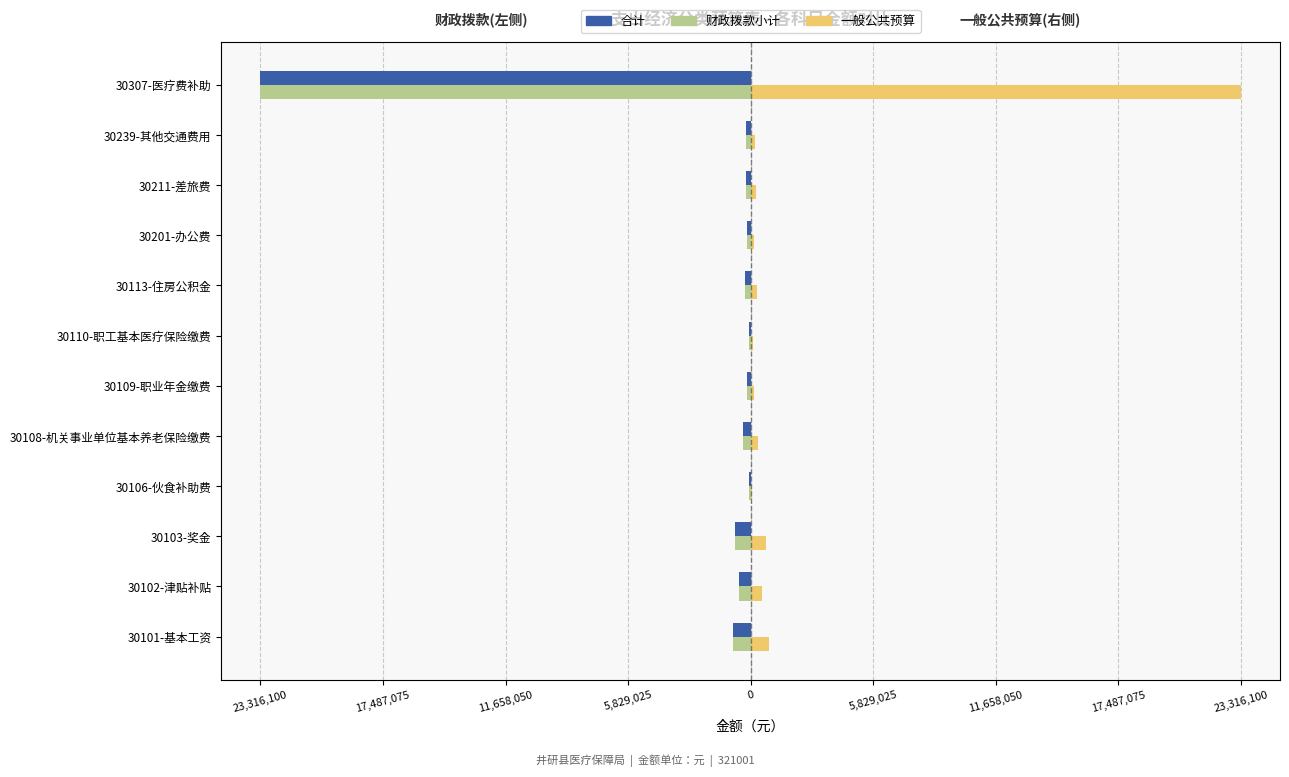

Which series has the largest range (max minus min)?

合计